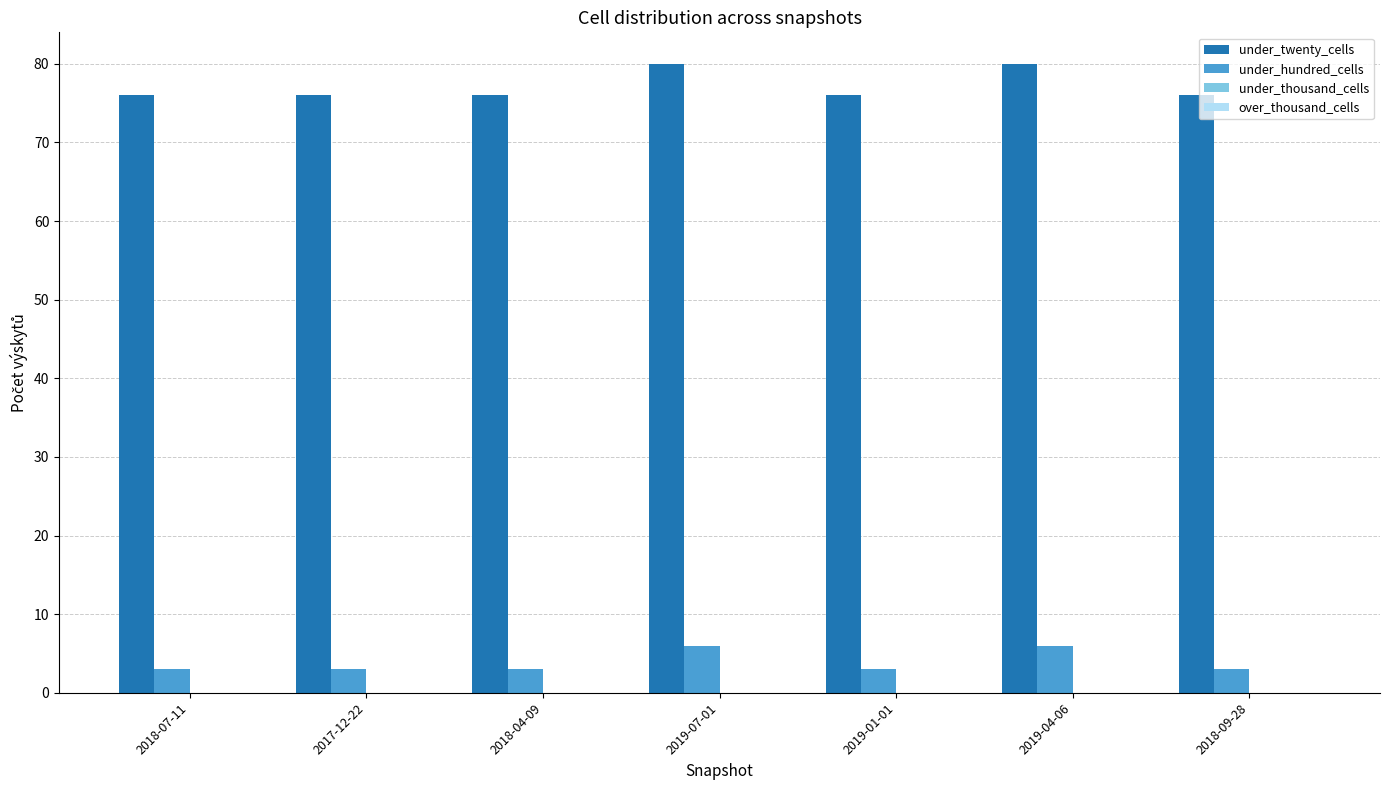

Does the chart contain stacked bars?

No